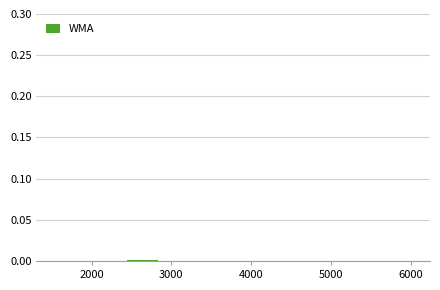

Reading left to right, transcribe this chart: for each bar, give the range it covers on the x-axis and its height. Neither the bar edges nor the heights are printed on the chart, so give them approximately, as read against the axes.

1500 to 2000: under 0.005
2000 to 2400: under 0.005
2400 to 2900: under 0.005
2900 to 3300: under 0.005
3300 to 3800: under 0.005
3800 to 4200: under 0.005
4200 to 4700: 0
4700 to 5100: 0
5100 to 5600: 0
5600 to 6100: under 0.005